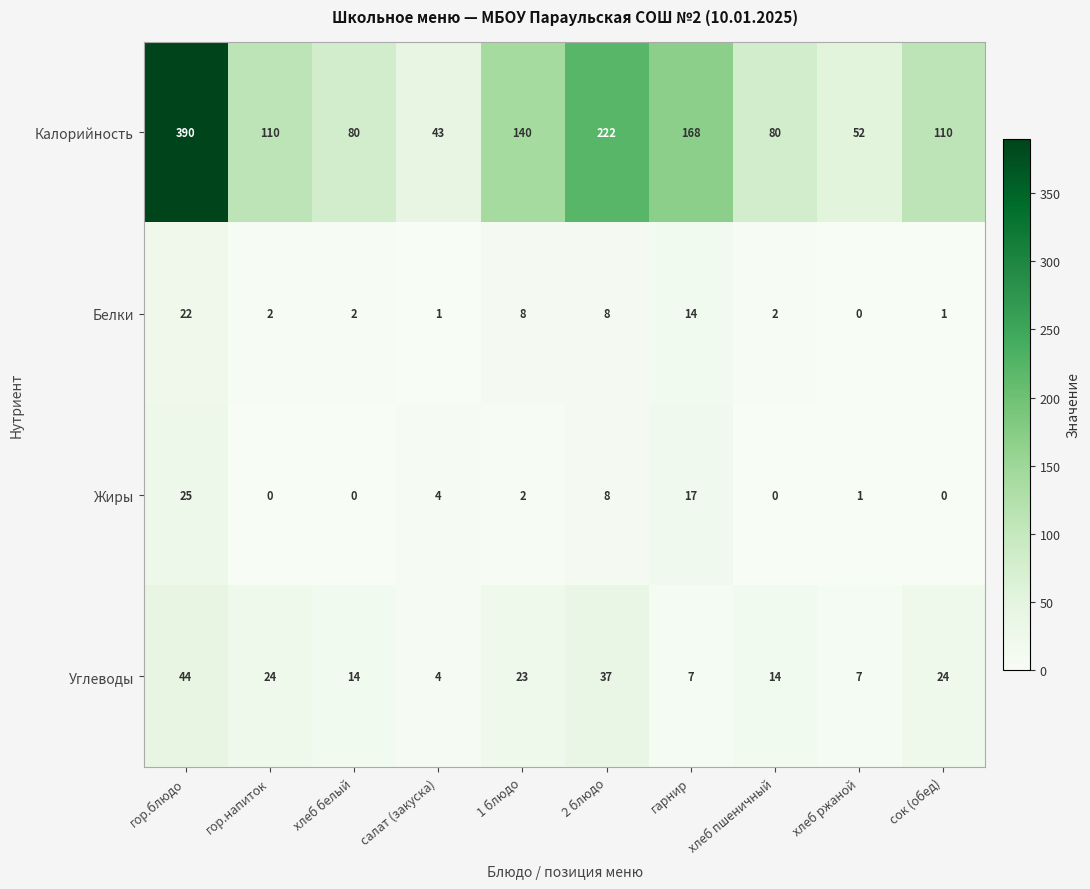

At which label does Калорийность first exceed 110?

гор.блюдо